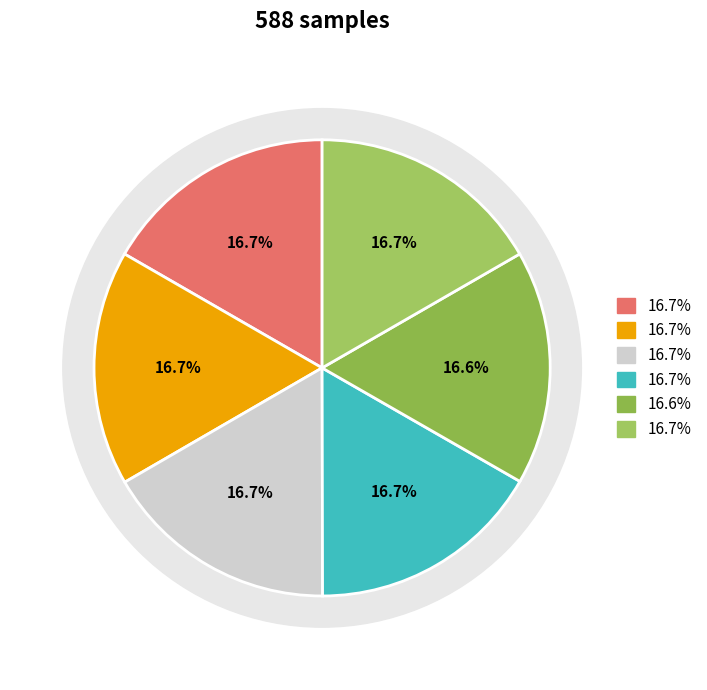

Does any single category account for the majority?

No